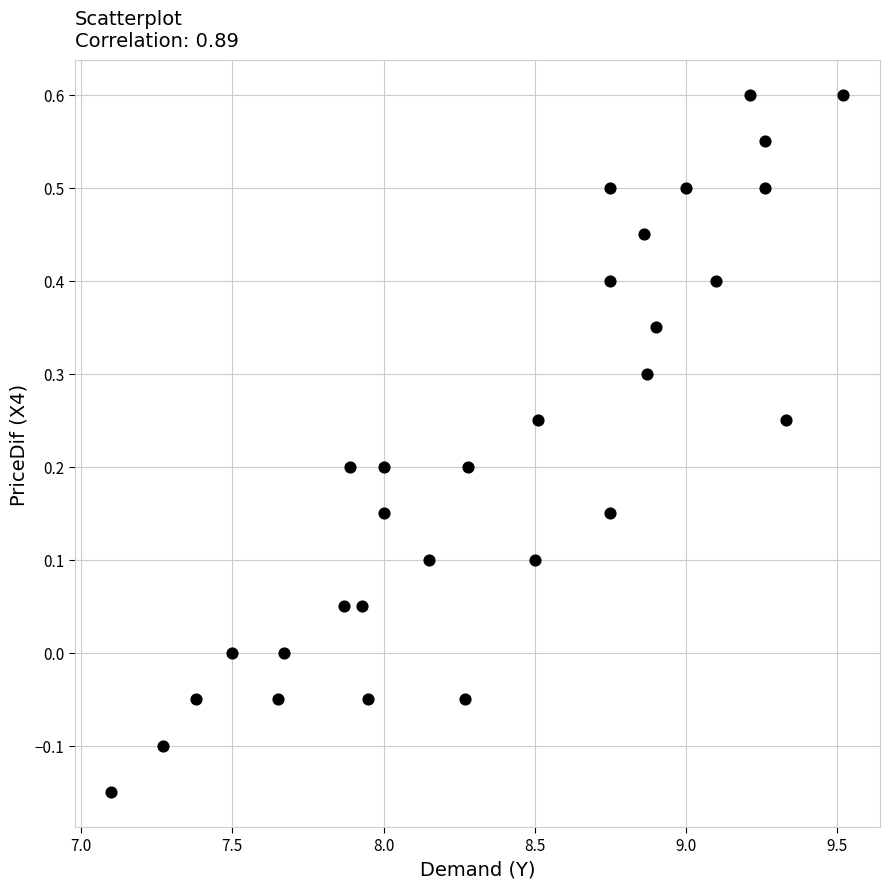

What is the range of Y values (max minus min)?

0.8